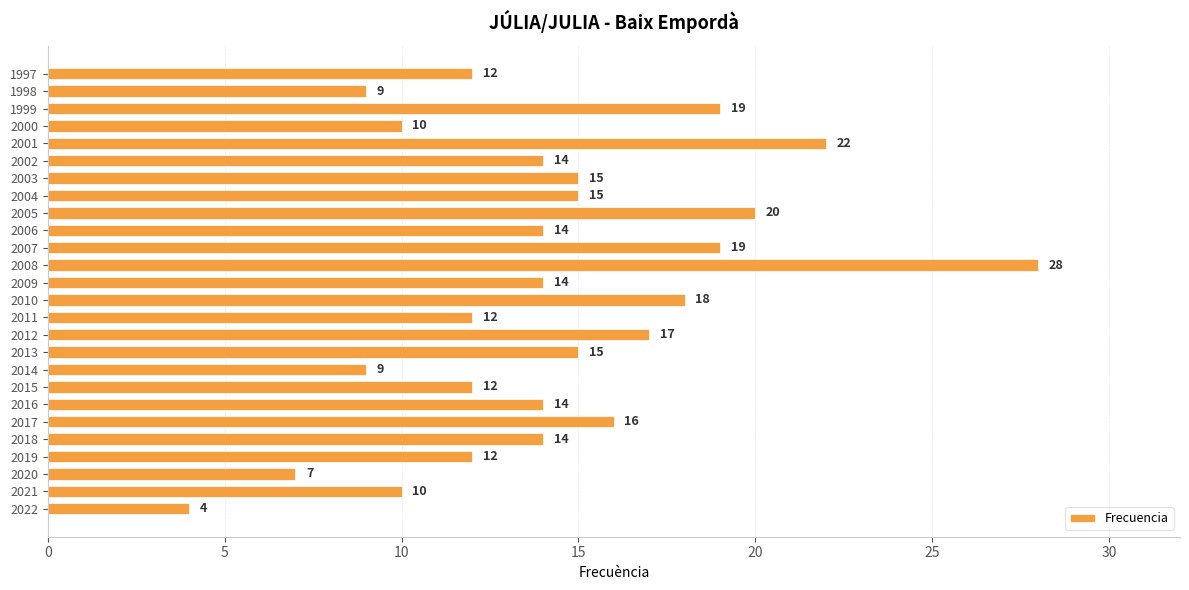

Reading bottom to top, transcribe all the data shown in this chart.

4	10	7	12	14	16	14	12	9	15	17	12	18	14	28	19	14	20	15	15	14	22	10	19	9	12